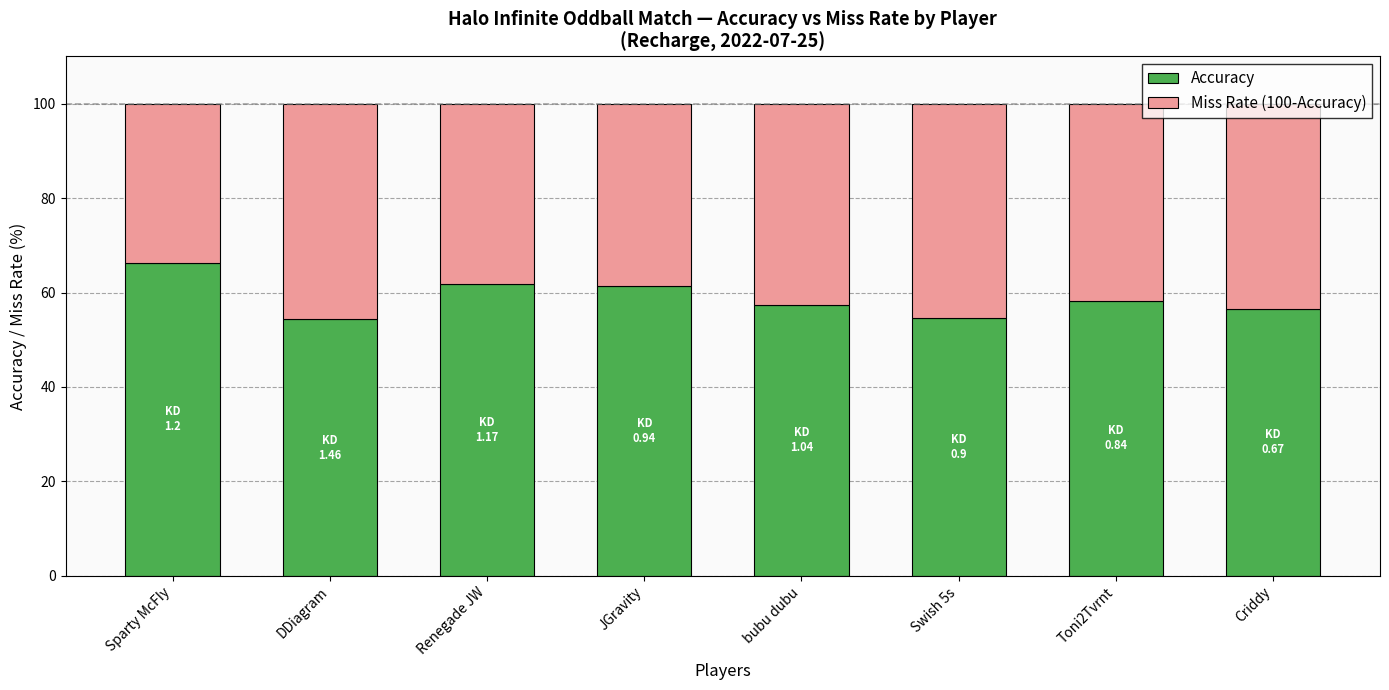

What is the highest value of the Accuracy series?

66.3